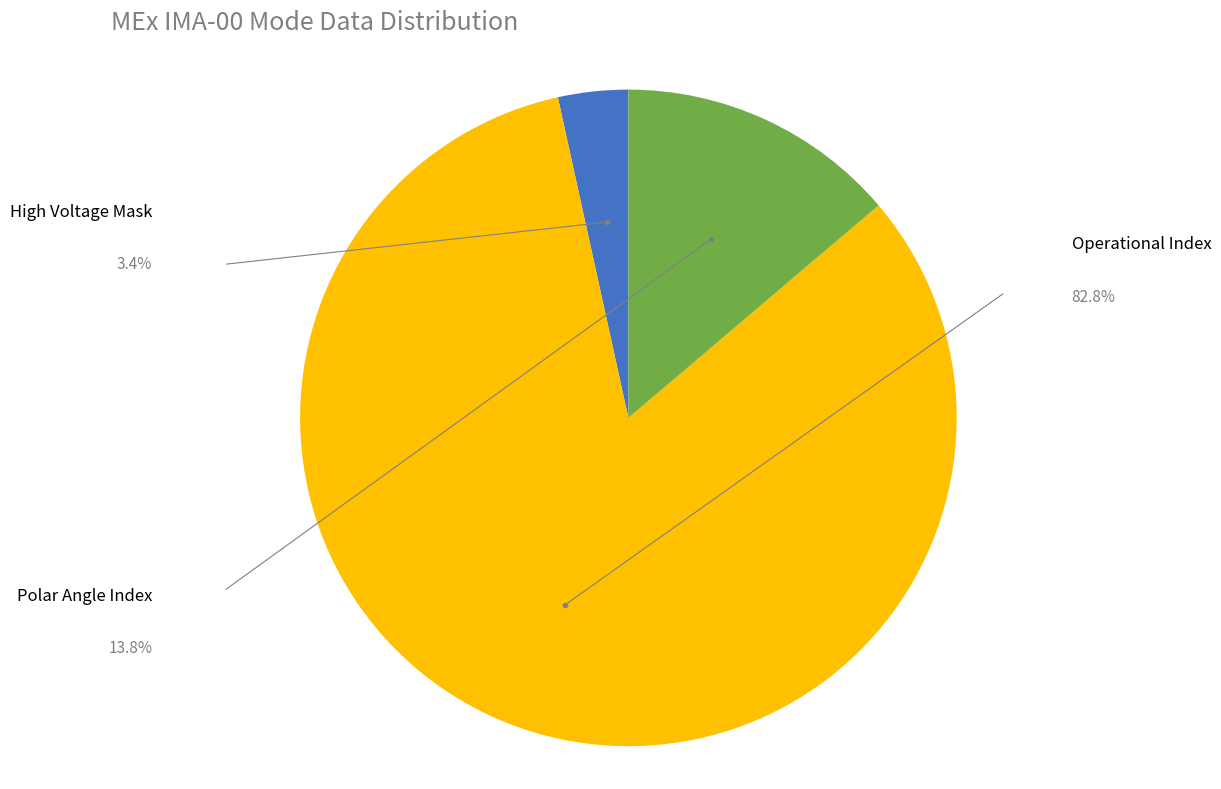

Does any single category account for the majority?

Yes